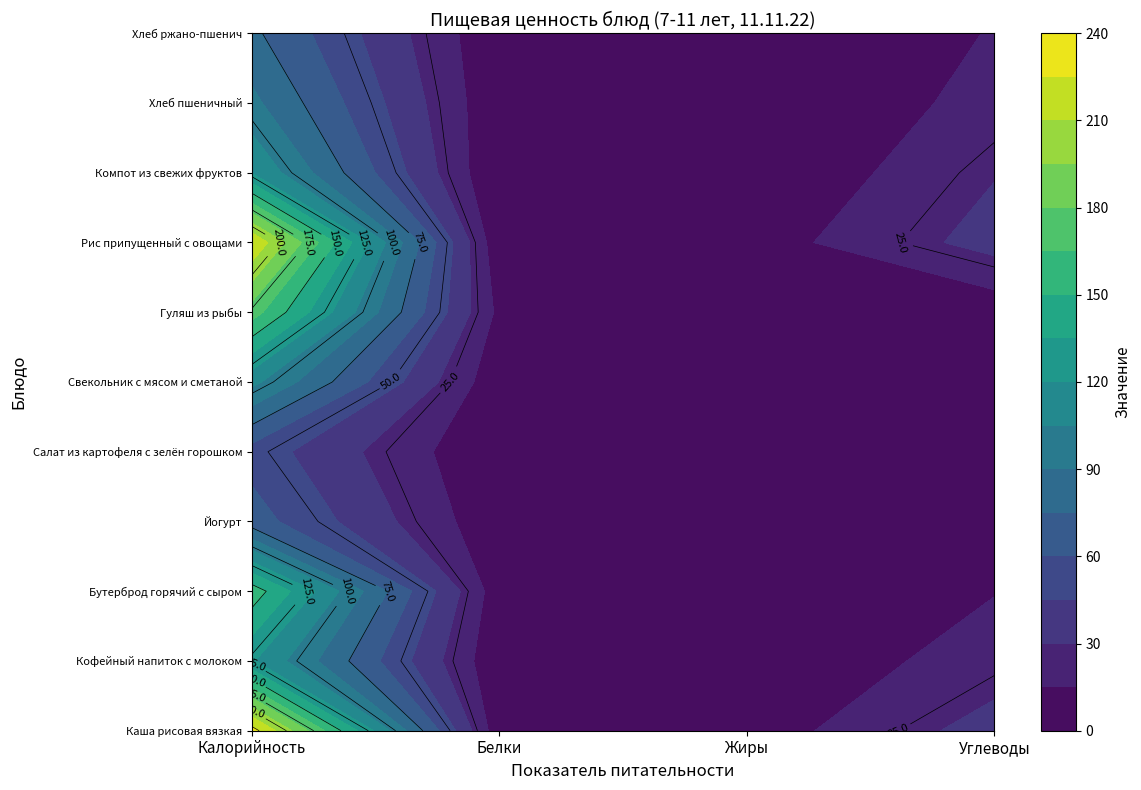

How many values in the Кофейный напиток с молоком series are below 22?

2